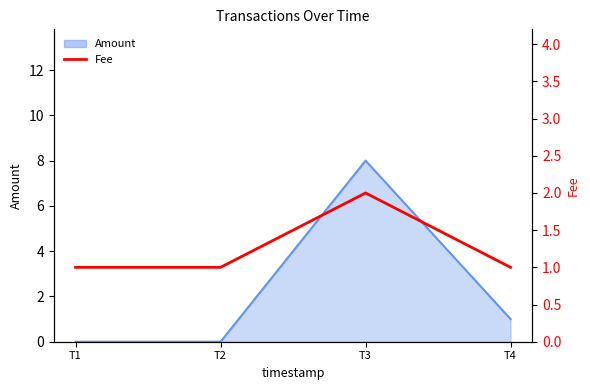

True or false: the data shows 3 at T3.

False